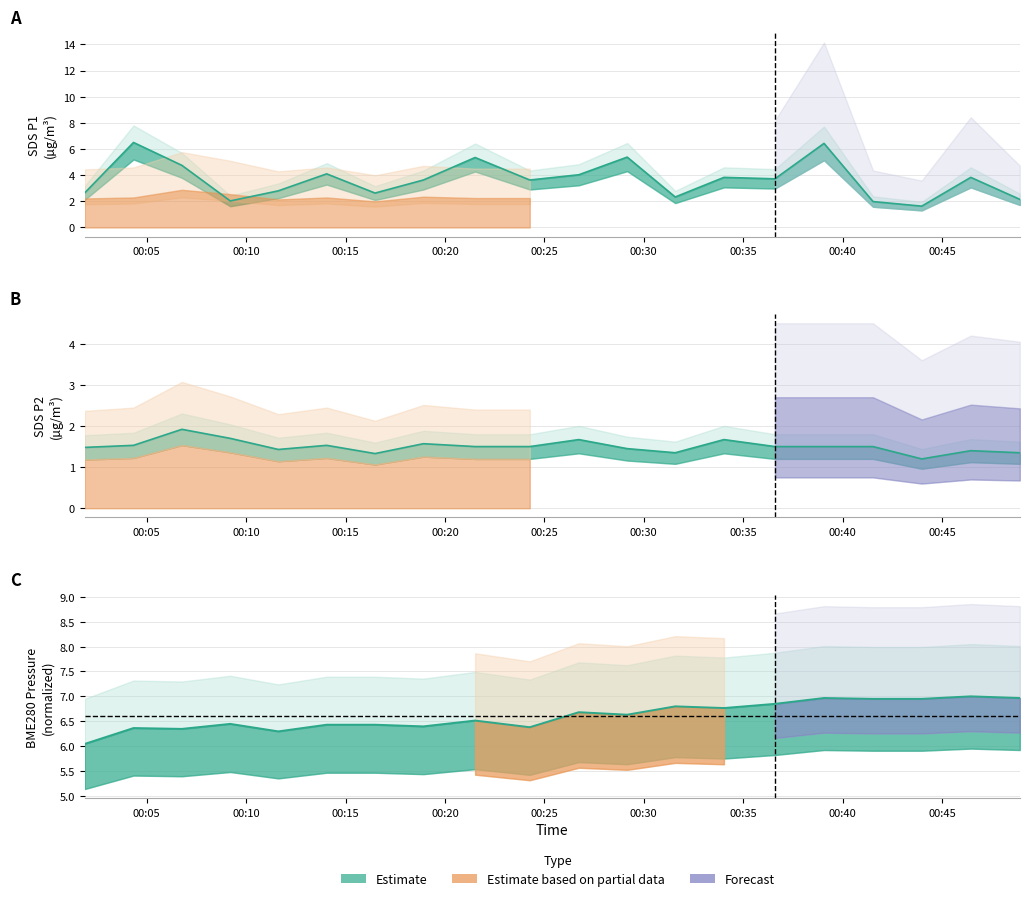

What is the average value of the BME280_pressure_norm series?

6.6